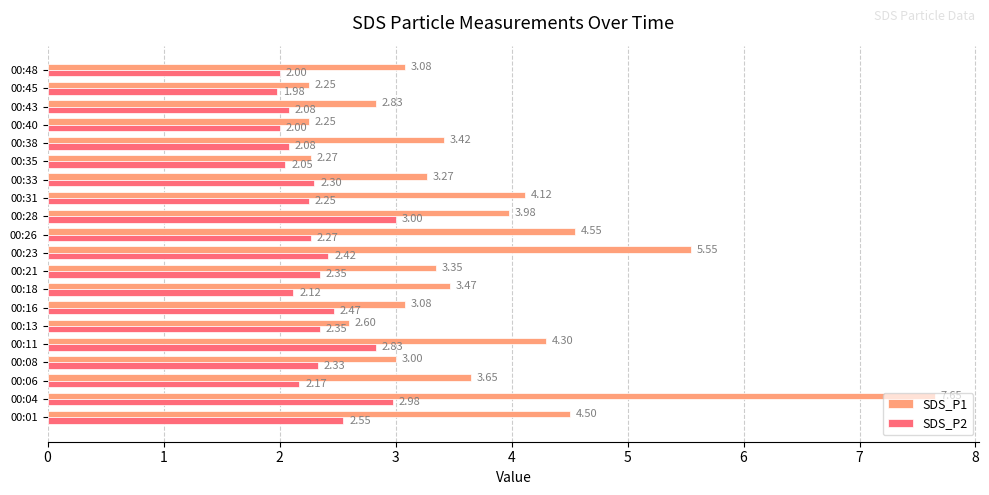

List the series in order of their peak value, lowest first.

SDS_P2, SDS_P1